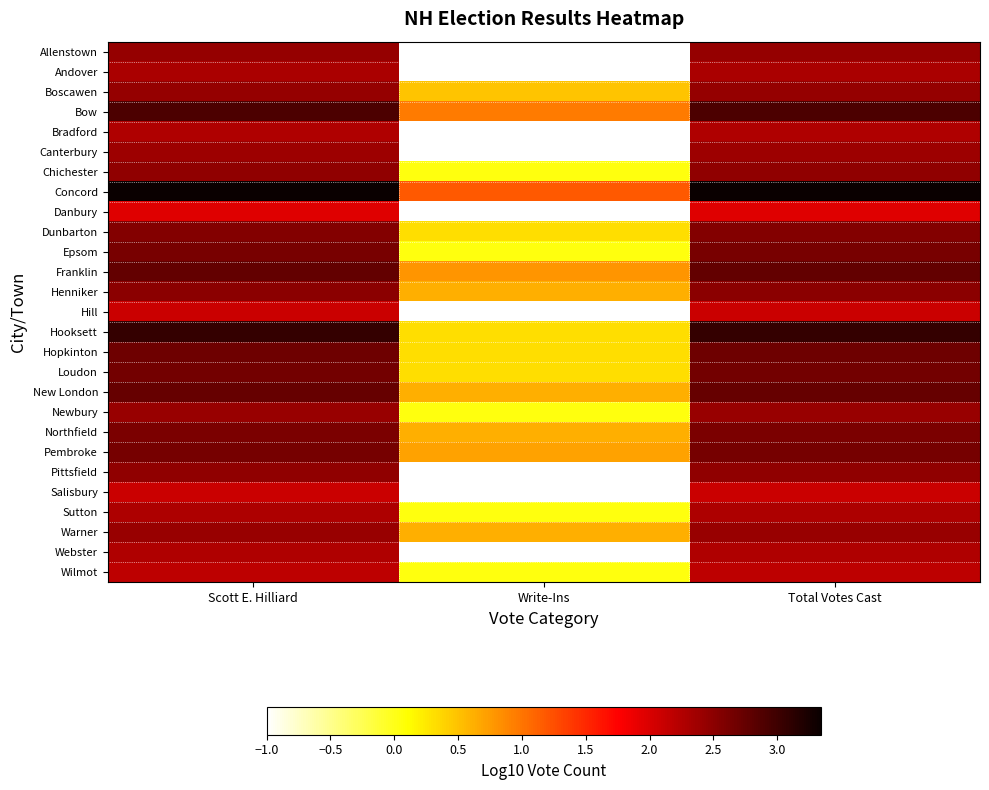

What is the difference between the highest and lowest values at Total Votes Cast?

1.4